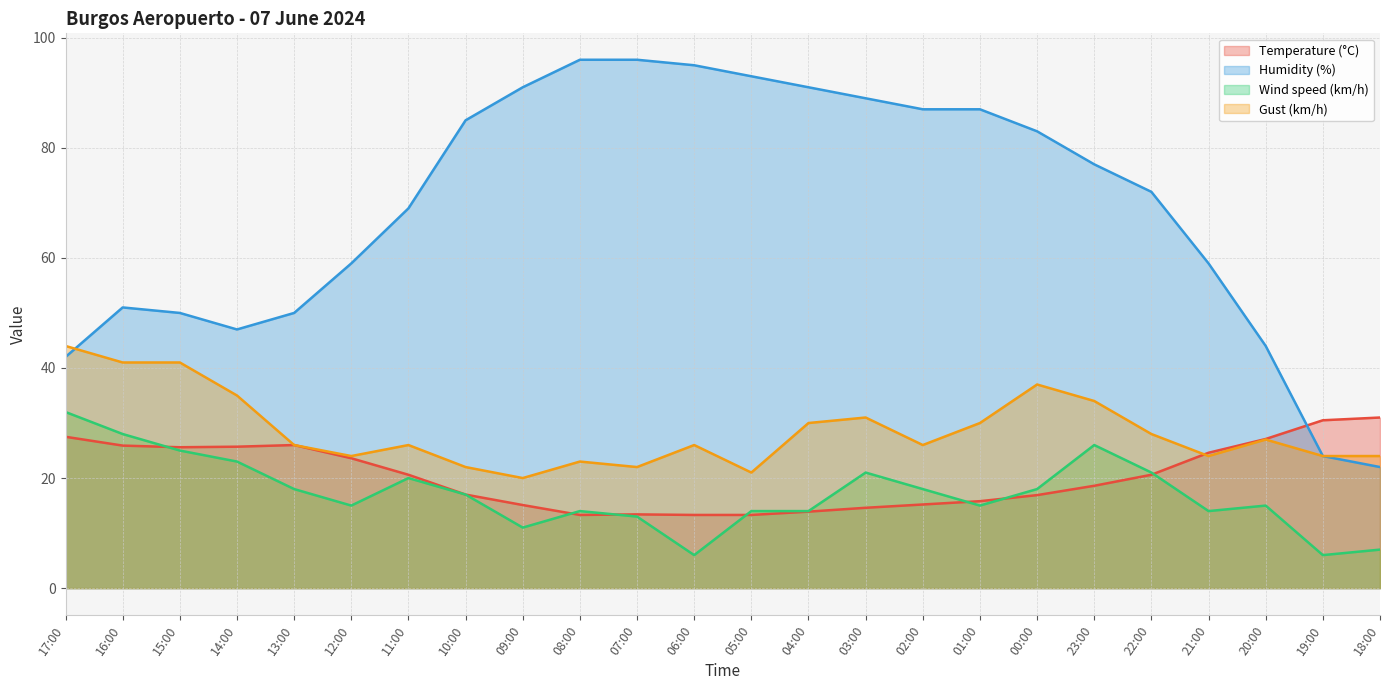

Rank the categories by Humidity (%) value from highest to lowest.

08:00, 07:00, 06:00, 05:00, 09:00, 04:00, 03:00, 02:00, 01:00, 10:00, 00:00, 23:00, 22:00, 11:00, 12:00, 21:00, 16:00, 15:00, 13:00, 14:00, 20:00, 17:00, 19:00, 18:00